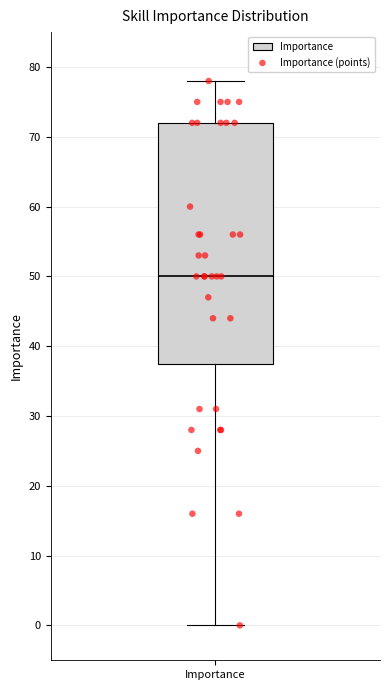

Where does the upper whisker of the box for Importance end on the y-axis? The values are not printed on the chart, so give them approximately, as read against the axis.

78